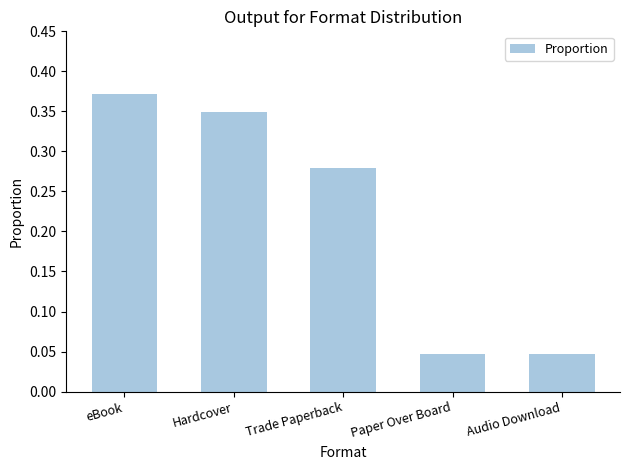

Does the chart contain stacked bars?

No